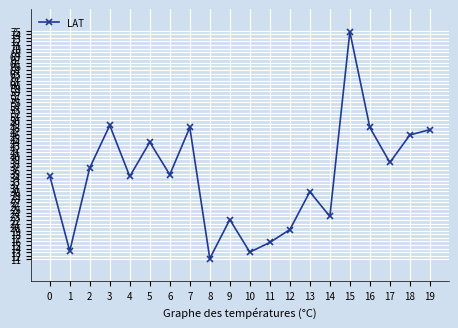

The chart shows a value of 131.9 at 15. True or false?

False